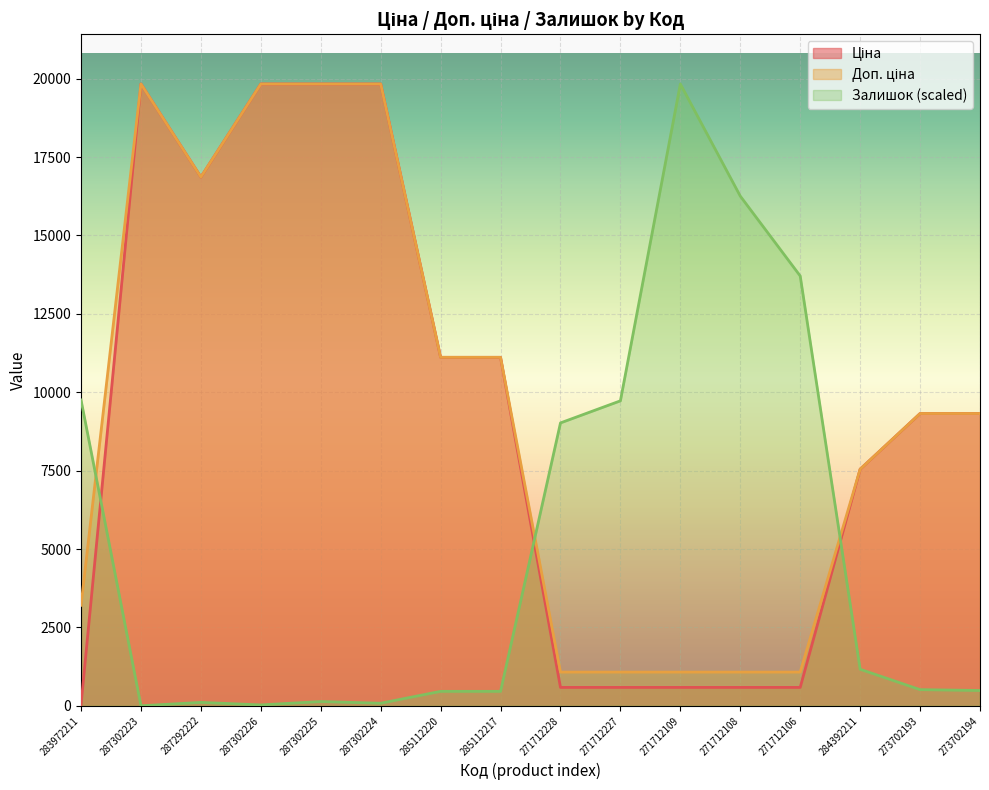

List the labels in order of Залишок value, smallest first.

287302223, 287302226, 287302224, 287292222, 287302225, 285112220, 285112217, 273702194, 273702193, 284392211, 271712228, 271712227, 283972211, 271712106, 271712108, 271712109